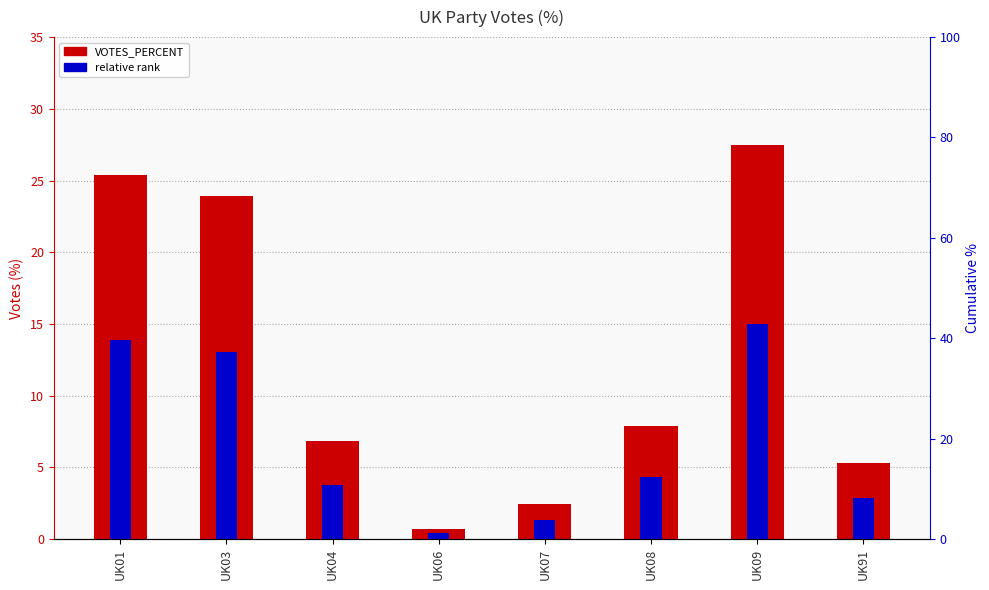

What are all the series names shown in the legend?

VOTES_PERCENT, relative rank